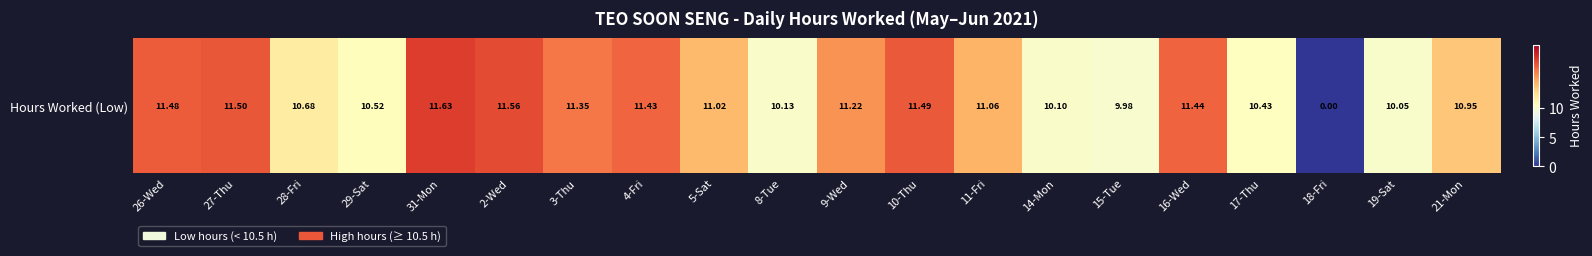

At which label is the value closest to 5?

15-Tue